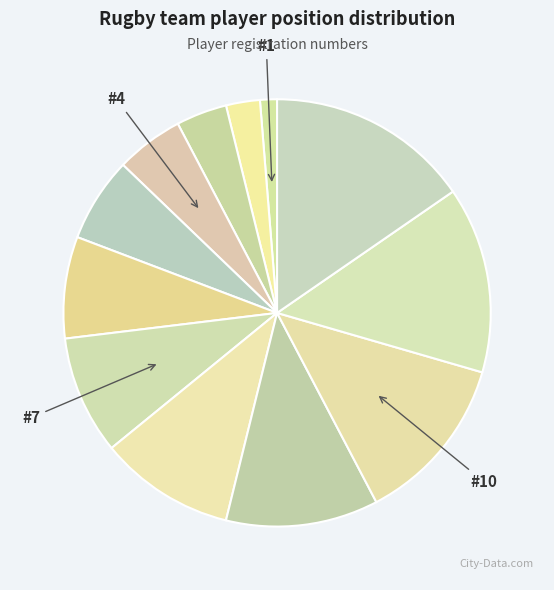

What is the smallest slice in the pie chart?

1